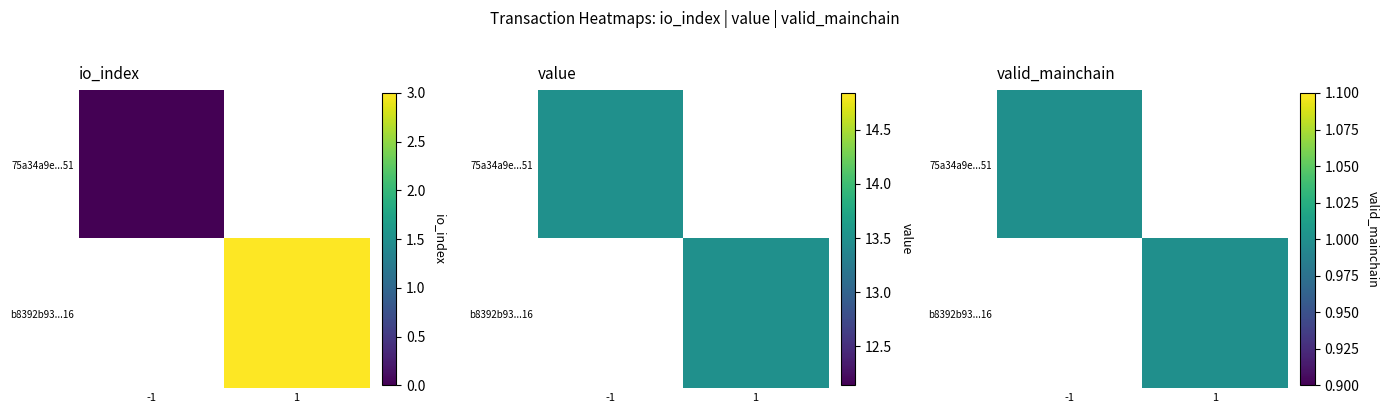

Is the value of 75a34a9e195f6b6d61594ff60b0ddef19e5cf51 at io_index greater than the value of b8392b93c8826bc7ec79f64f2231fecdcf54d16 at valid_mainchain?

No